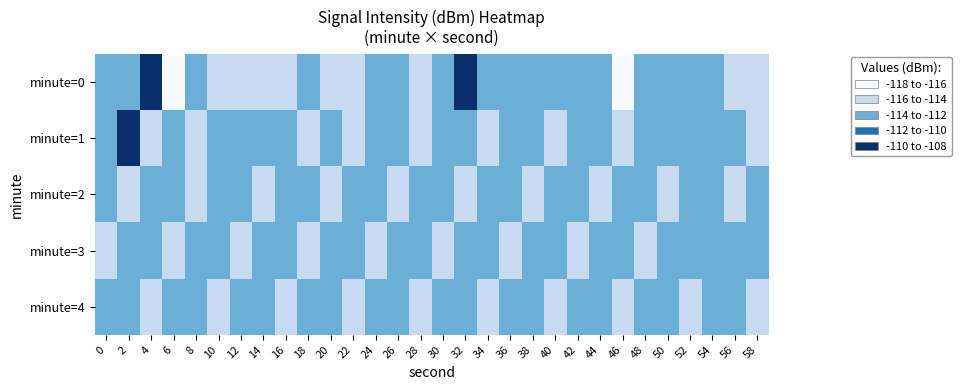

At how many categories does at least one series exceed -112?

3